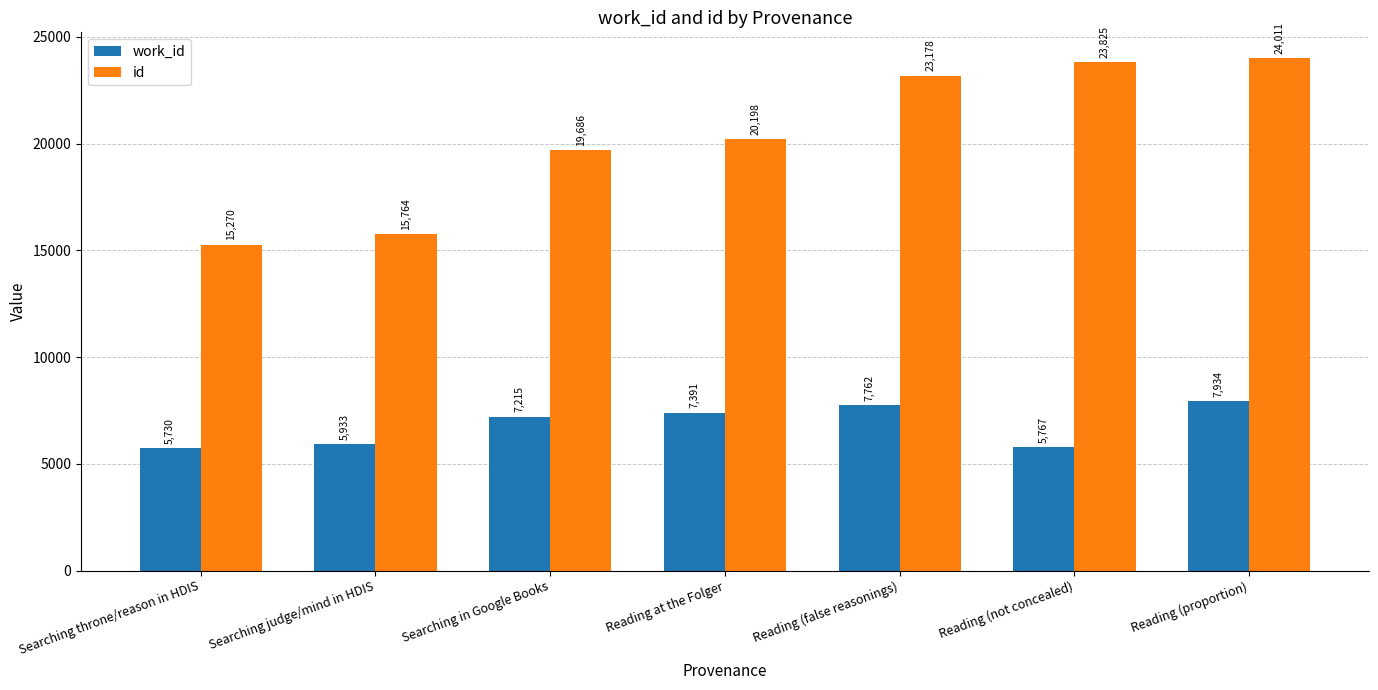

Reading left to right, extract all data points from this chart.

work_id: 5730	5933	7215	7391	7762	5767	7934
id: 15270	15764	19686	20198	23178	23825	24011